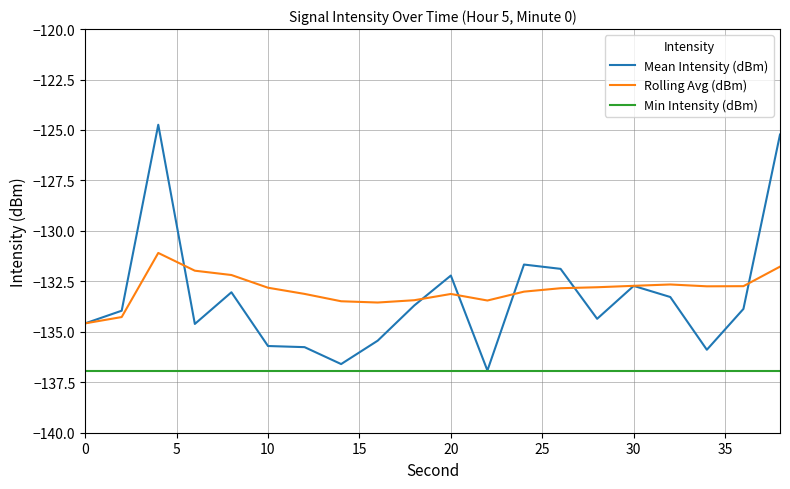

Is this an area chart (filled region under the line)?

No